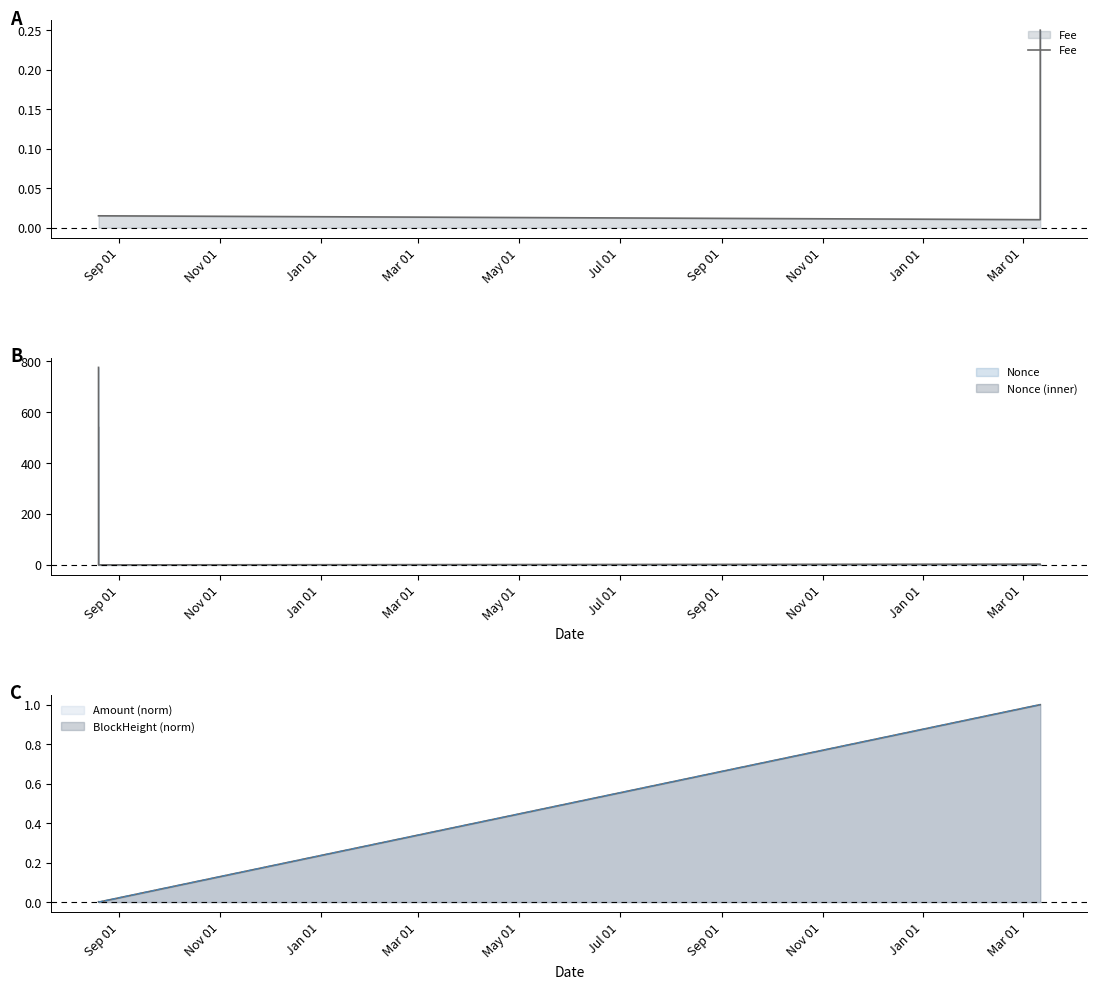

Is it true that the value at Nov 01 is 0.0?

False